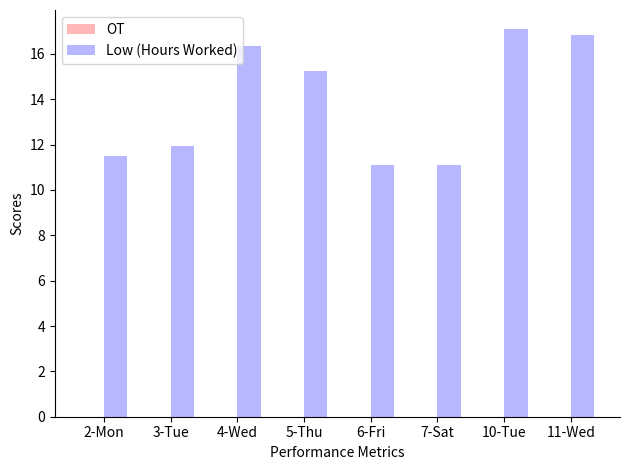

What is the label of the 6th bar from the left?

7-Sat